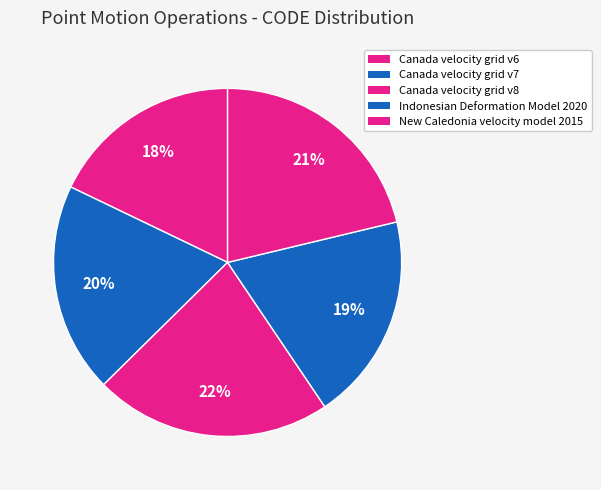

Approximately how many times larger is the value at Indonesian Deformation Model 2020 compared to Canada velocity grid v6?

1.1